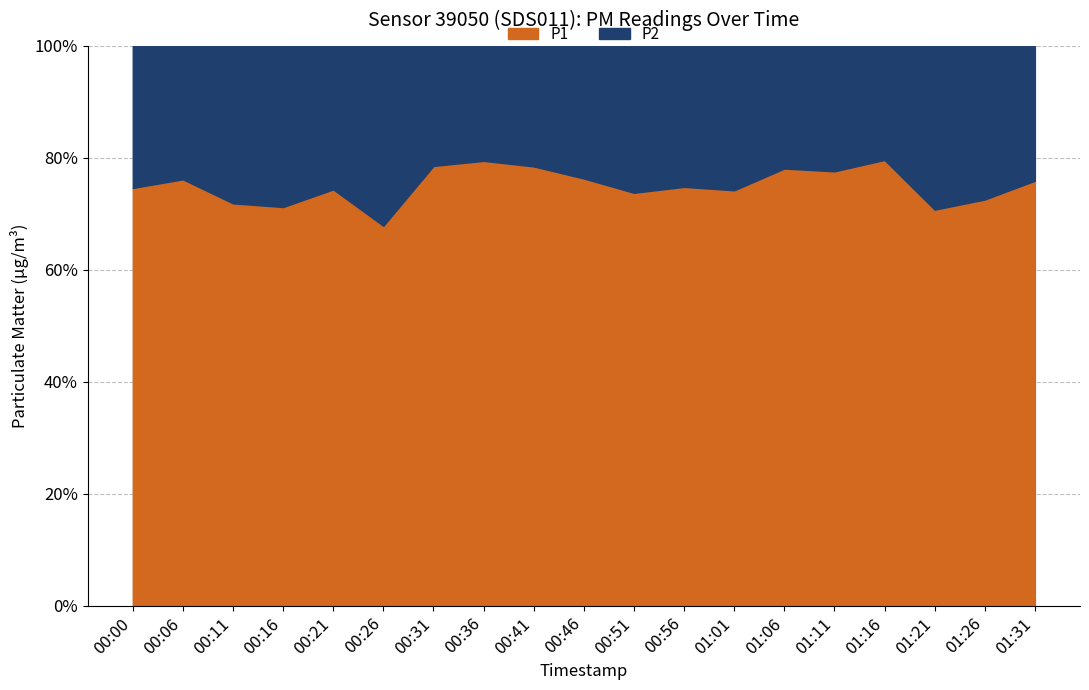

What is the difference between the maximum and minimum values in the P2 series?

1.6